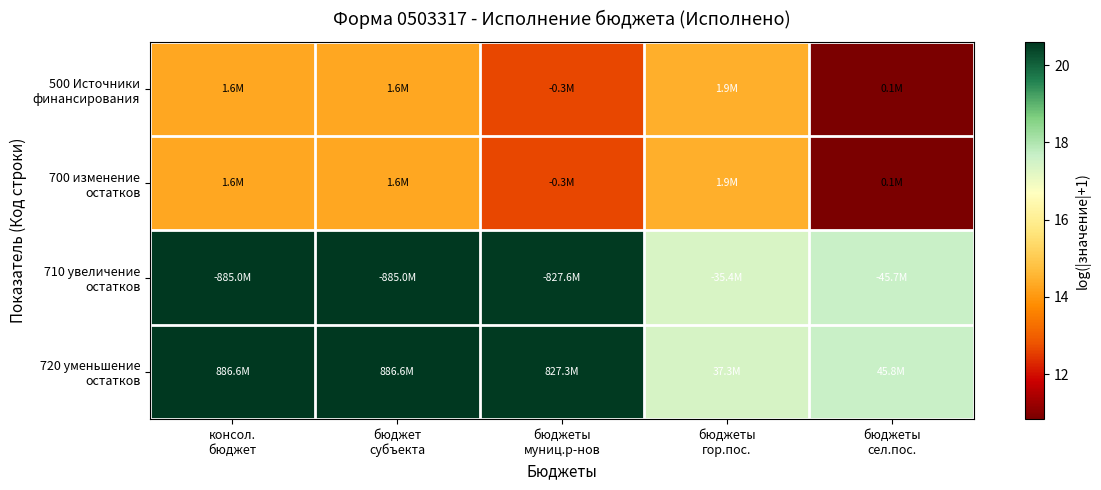

What is the spread (max minus min) of values at бюджет
субъекта?

6.3